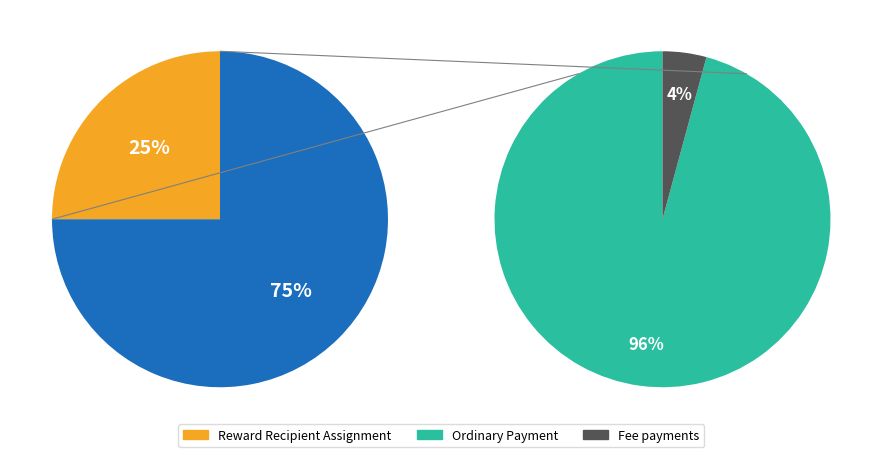

Between Ordinary Payment and Reward Recipient Assignment, which is larger?

Ordinary Payment